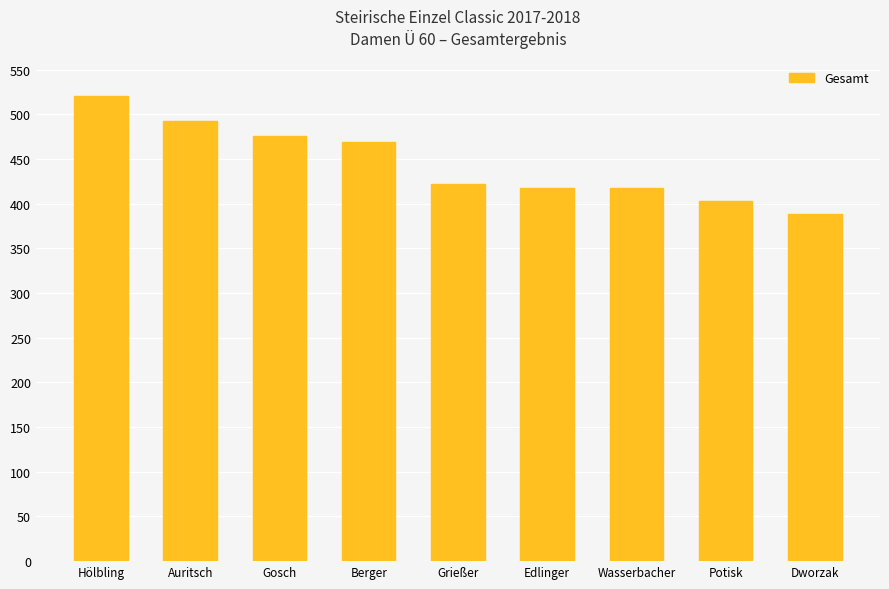

What is the difference between the maximum and minimum values?

133